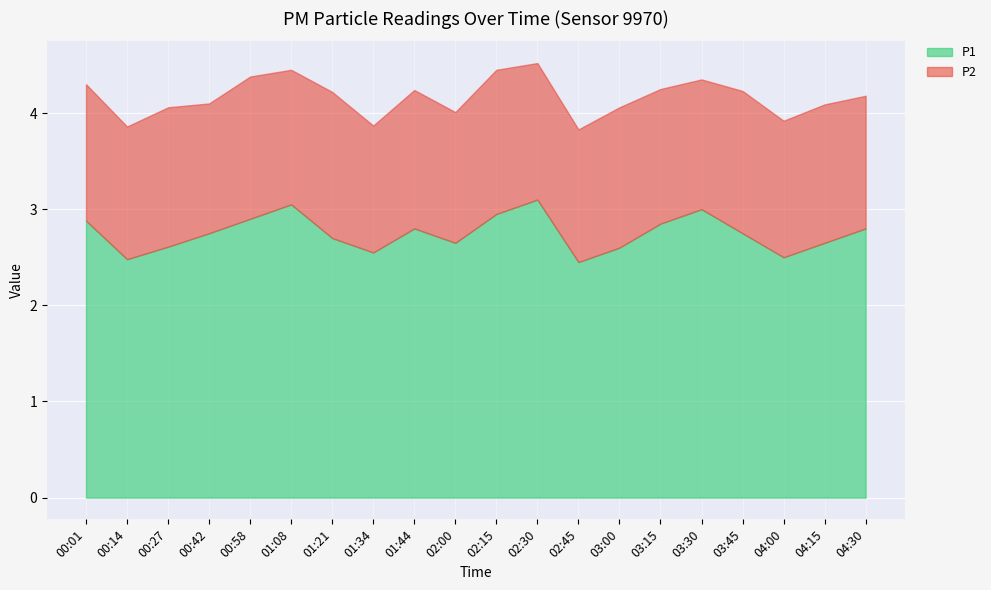

At how many categories does at least one series exceed 1?

20